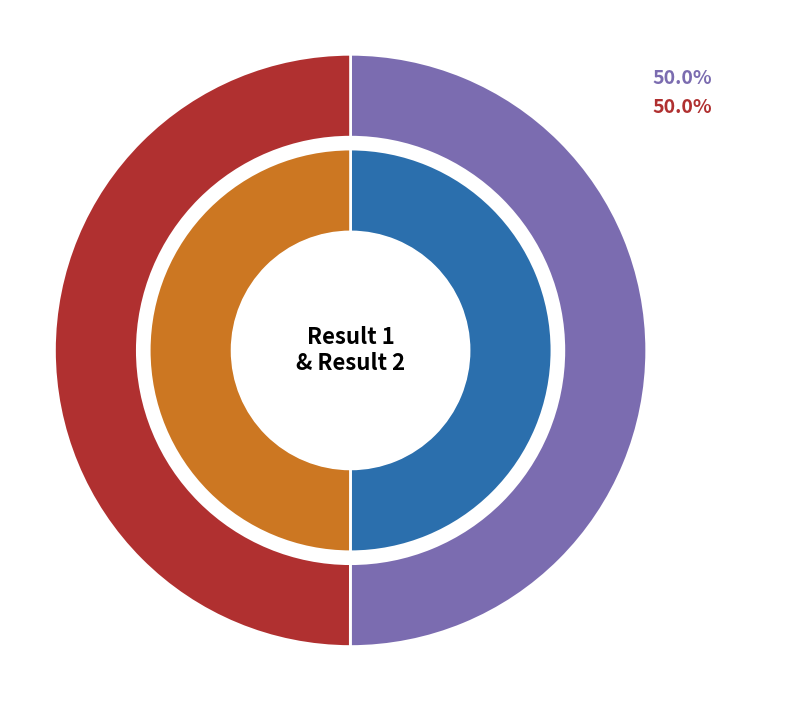

What percentage is the 1 slice, to the nearest percent?

50%